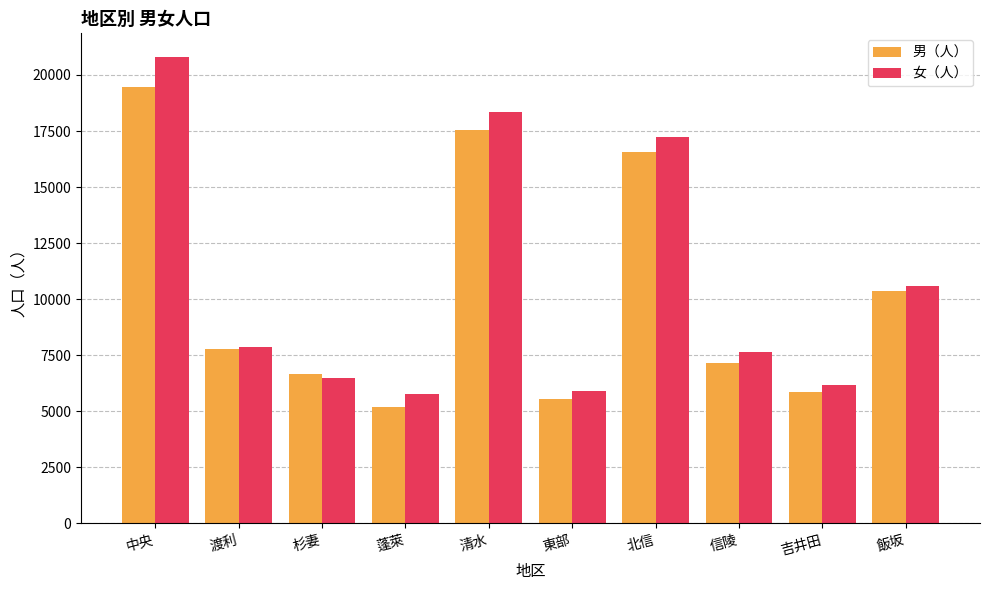

What are all the series names shown in the legend?

男（人）, 女（人）